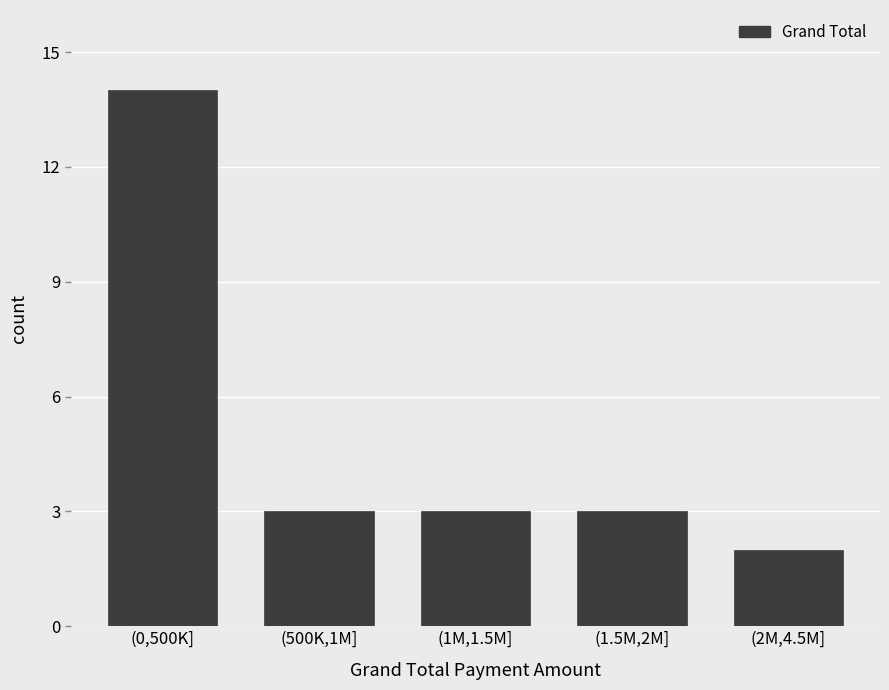

Reading left to right, list all the values displayed in this chart.

14	3	3	3	2